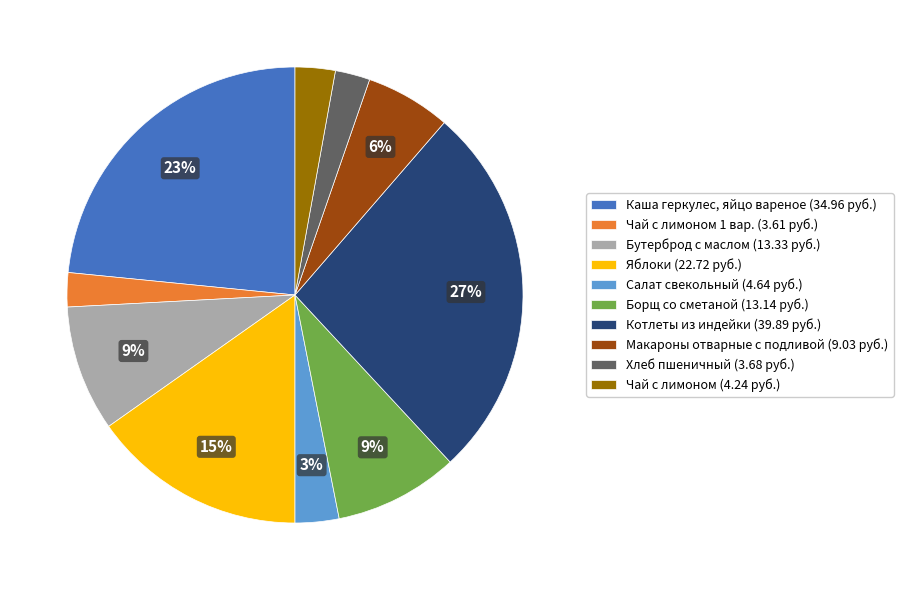

Do Борщ со сметаной (13.14 руб.) and Бутерброд с маслом (13.33 руб.) together represent more than half of the pie?

No